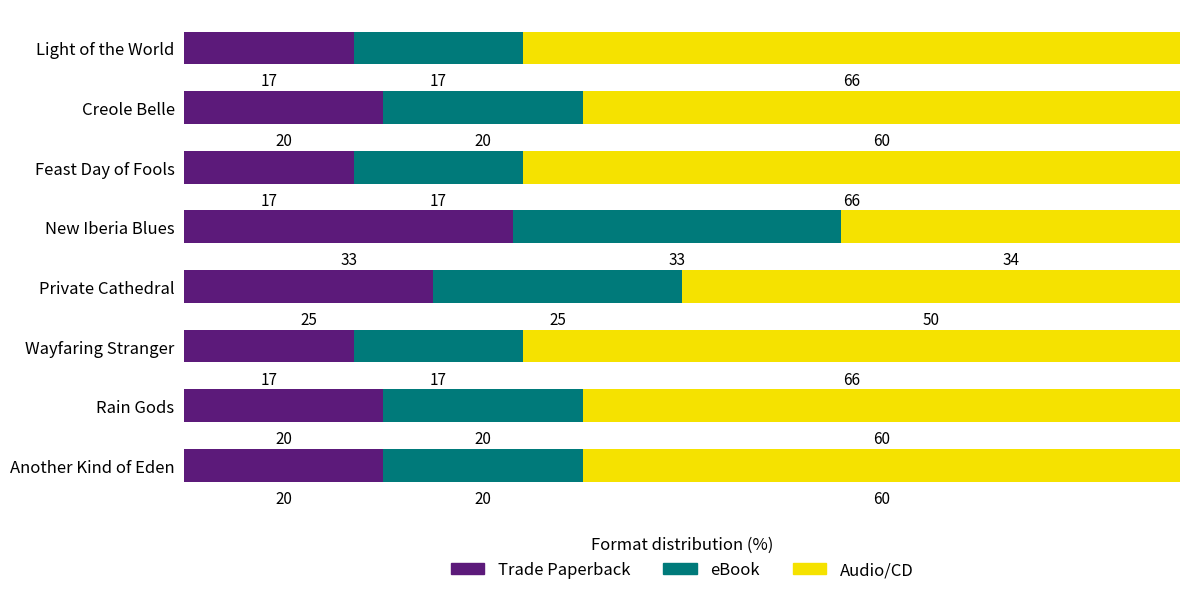

Which category has the highest value in the Trade Paperback series?

New Iberia Blues